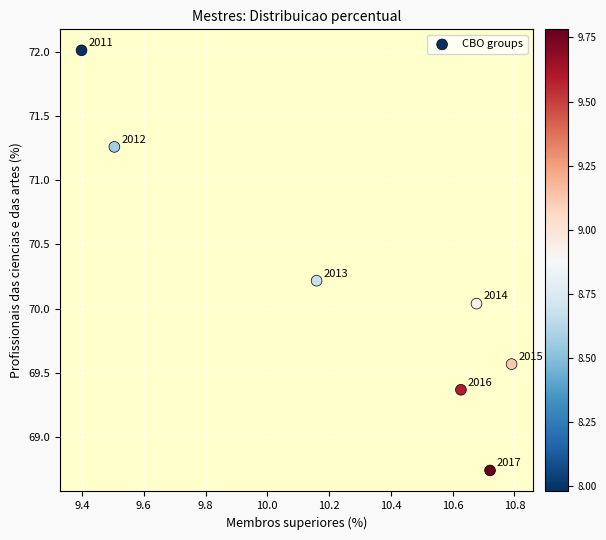

What is the range of X values (max minus min)?

1.4